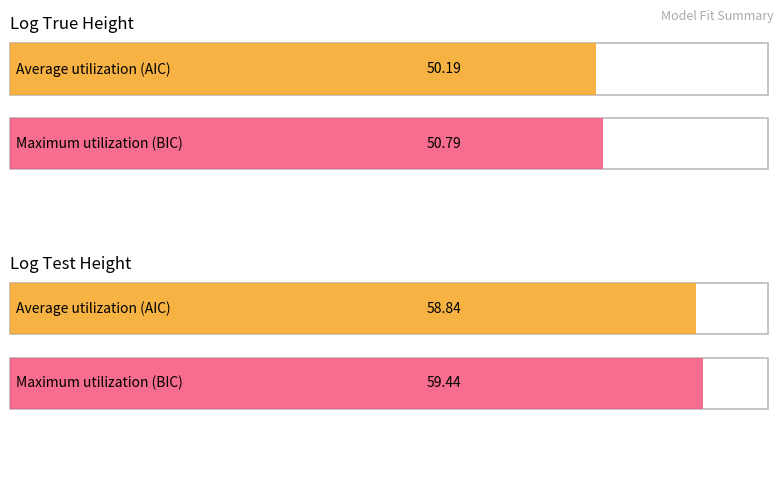

Is the value of neg2LL at Log Test Height greater than the value of AIC_diff at Log True Height?

Yes